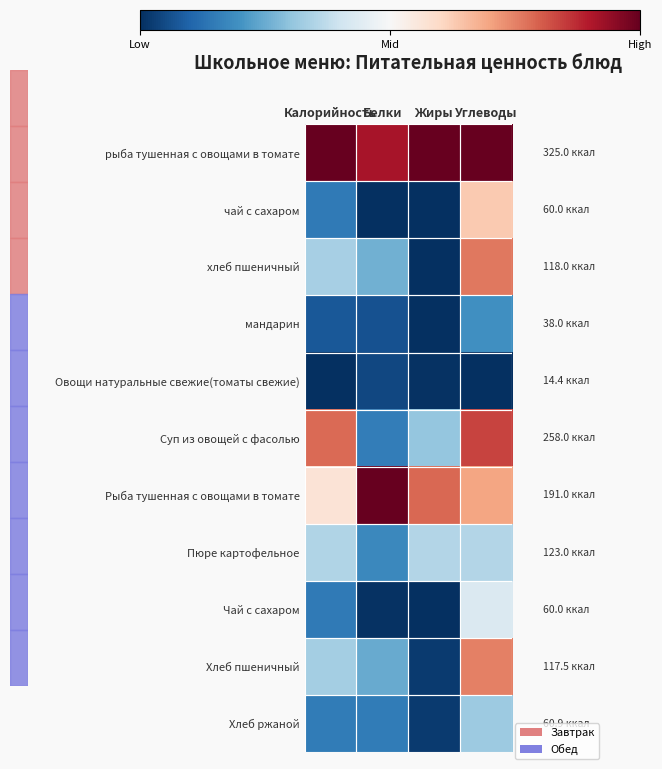

At how many categories does at least one series exceed 0?

4